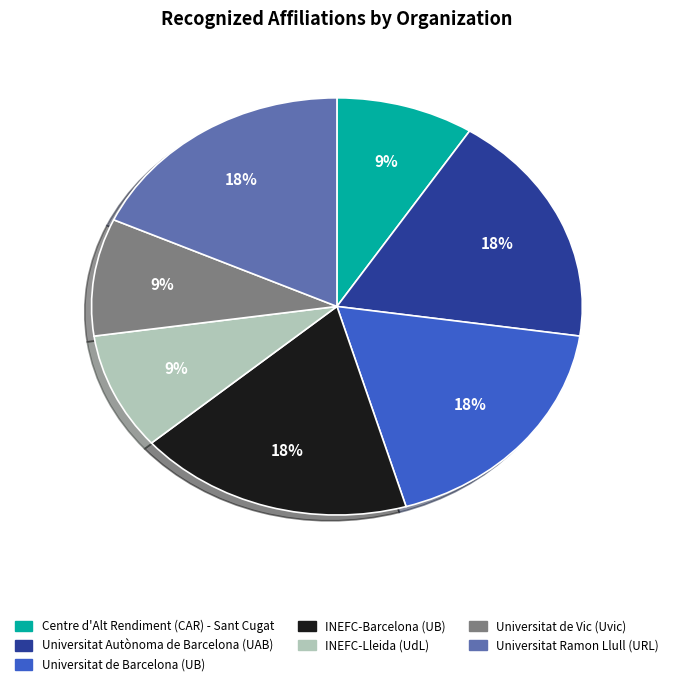

To the nearest percent, what is the average slice percentage?

14%